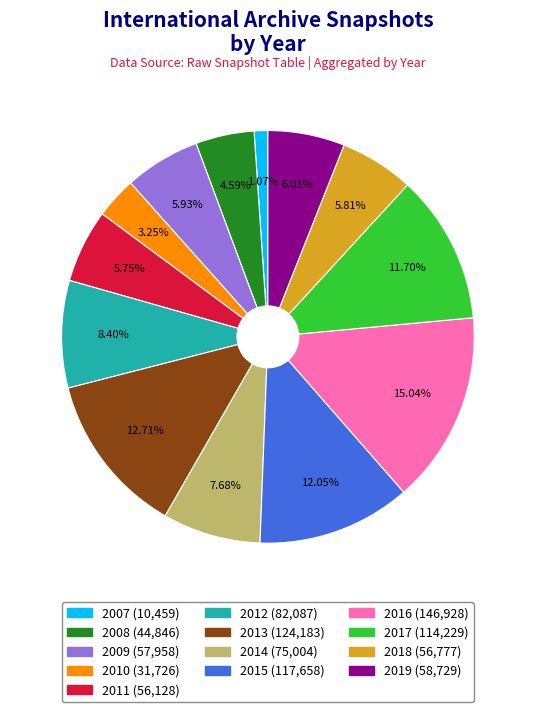

Is there a majority slice in this chart?

No